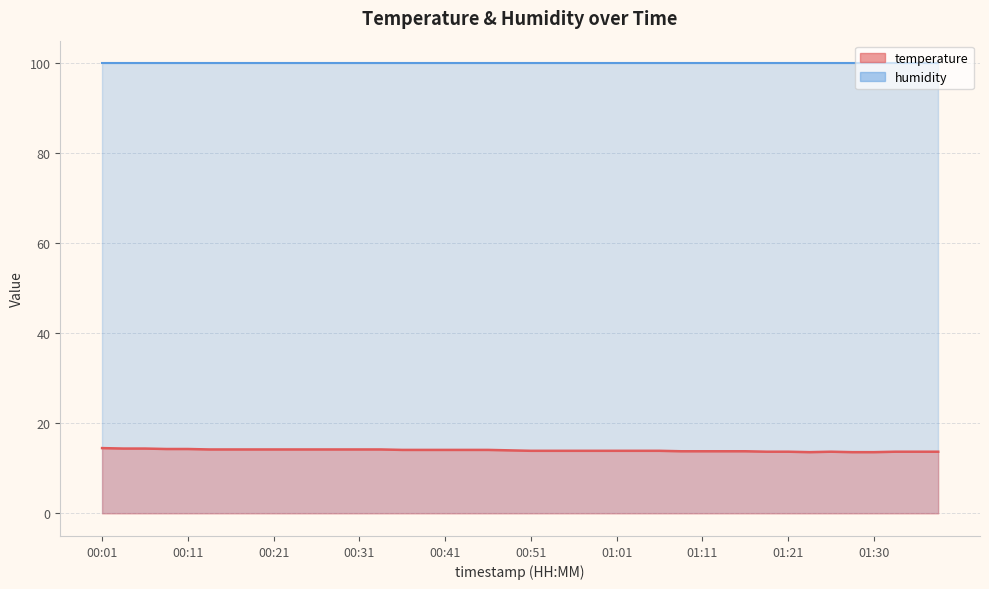

How many points are lower than both their immediate neighbors (excluding endpoints)?

1